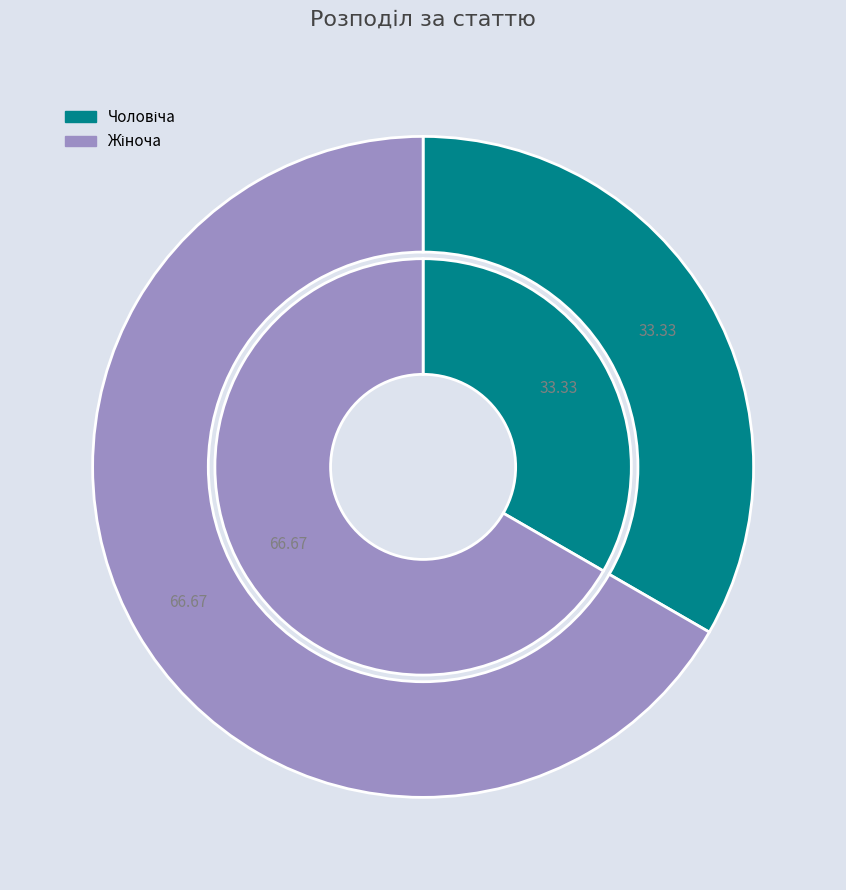

How many segments does this pie chart have?

2